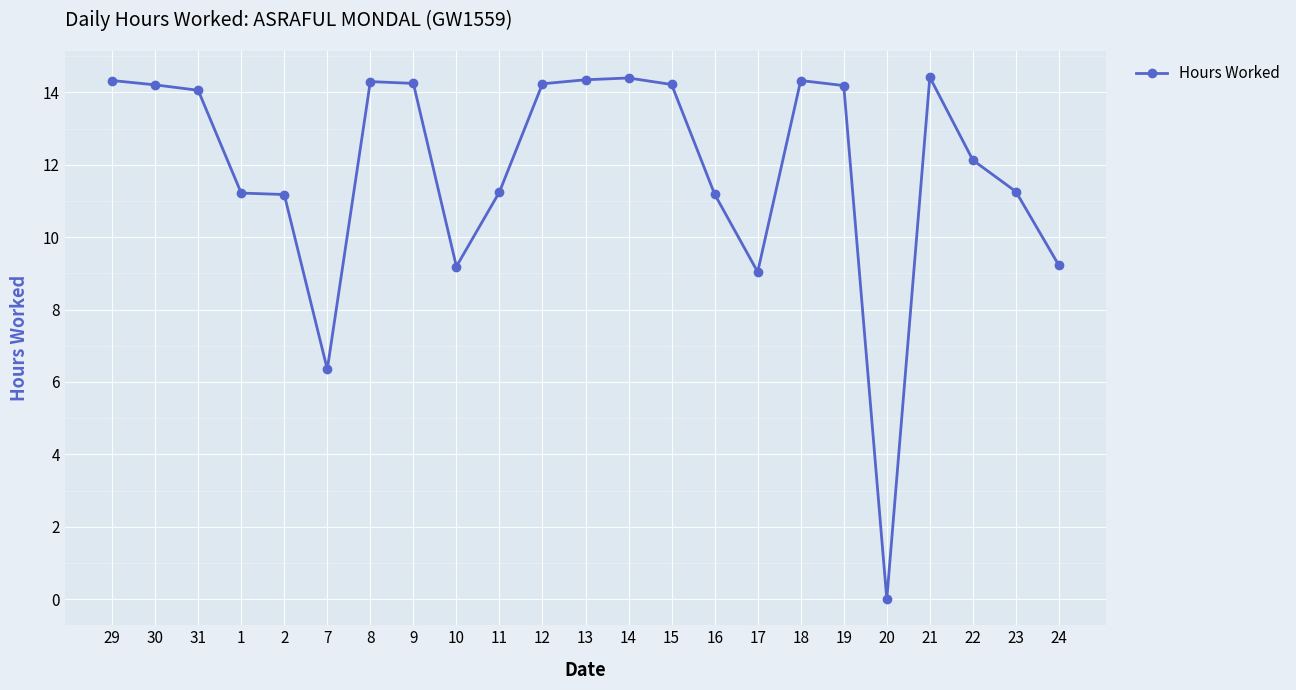

True or false: the data has more than 2 interior local peaks.

True